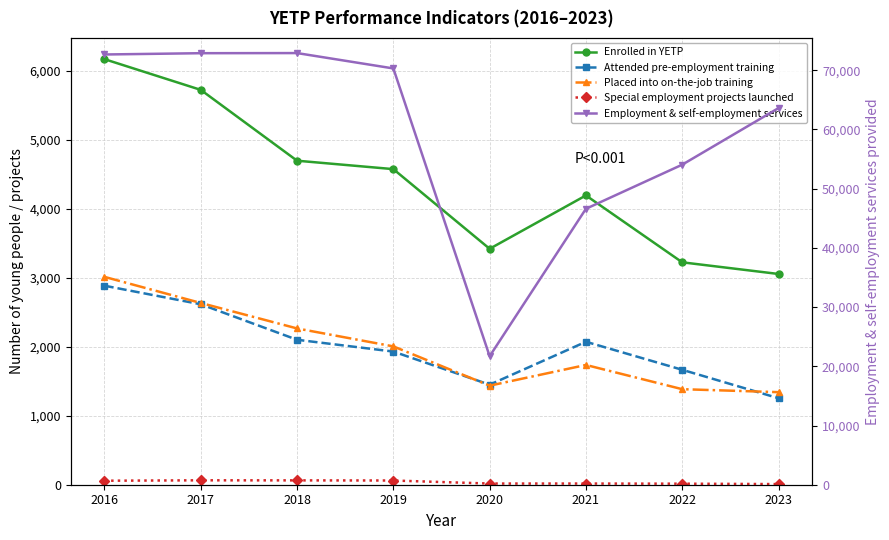

How many lines are shown in the chart?

5